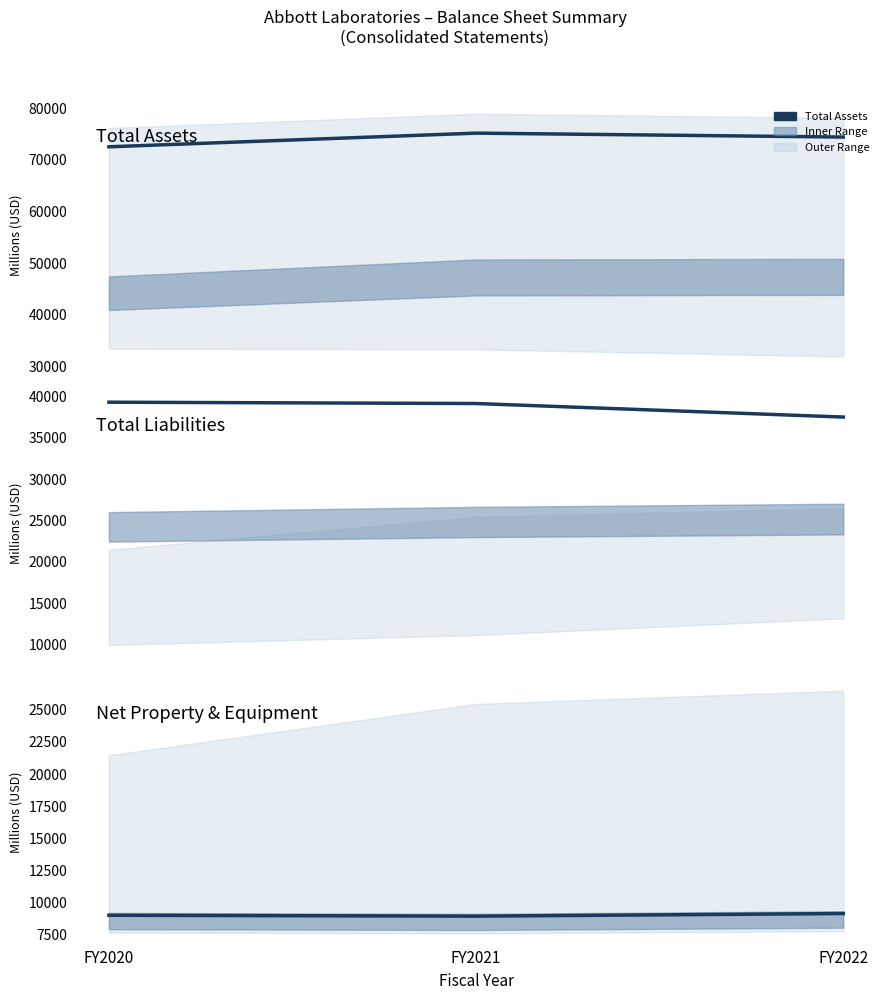

Reading left to right, extract all data points from this chart.

Total Assets: FY2020=72548	FY2021=75196	FY2022=74438
Total Liabilities: FY2020=39332	FY2021=39172	FY2022=37533
Net Property & Equipment: FY2020=9029	FY2021=8959	FY2022=9162